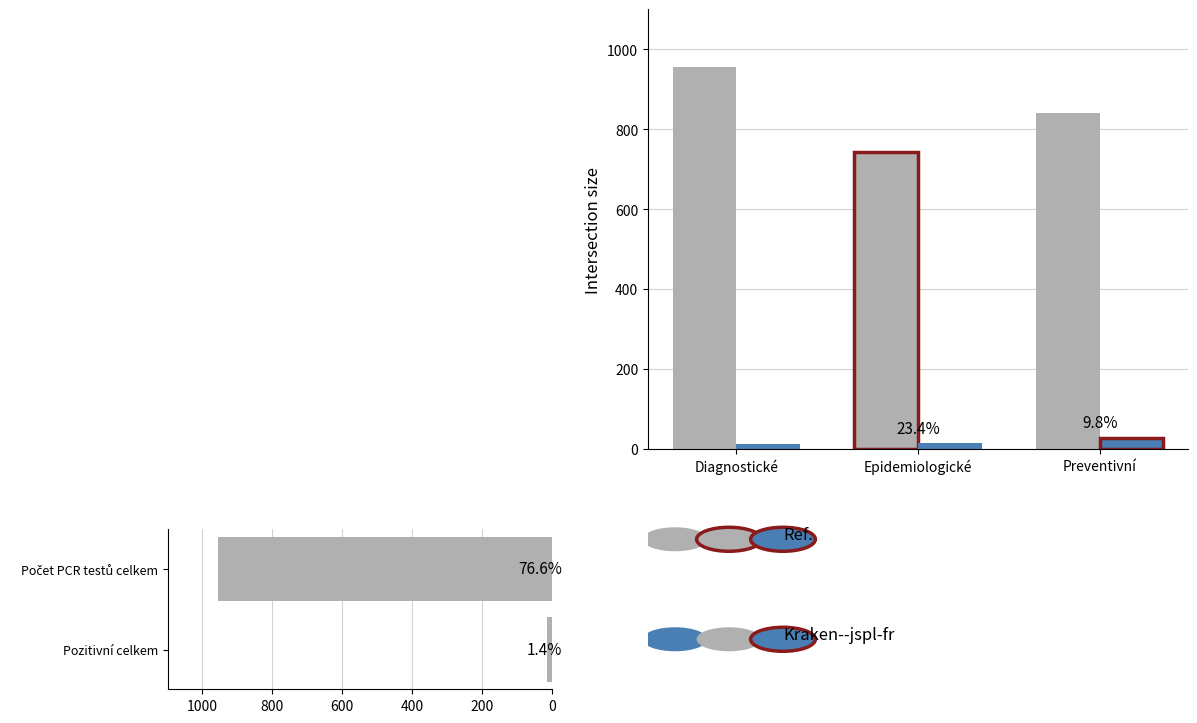

How many data points does each series have?

3